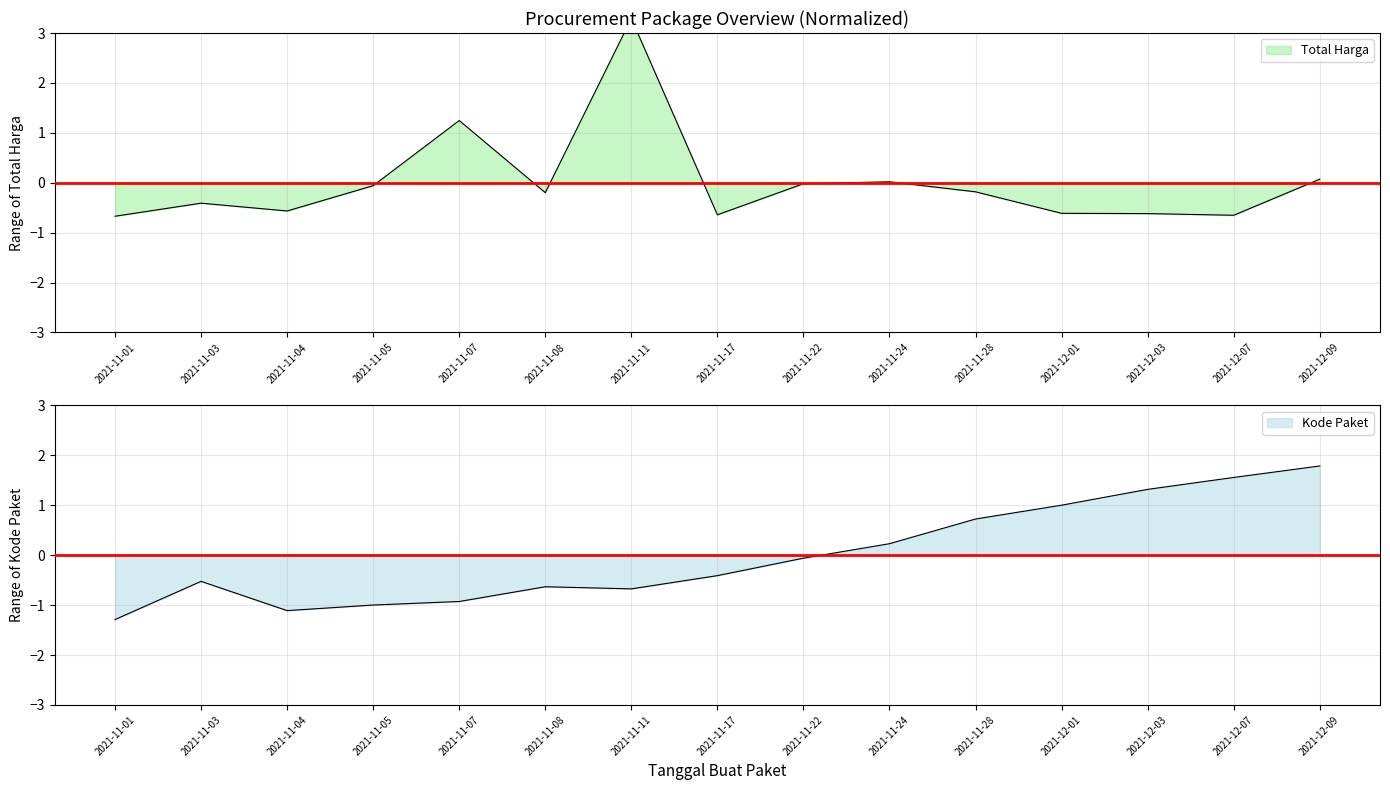

What position from the right is 2021-11-11?

9